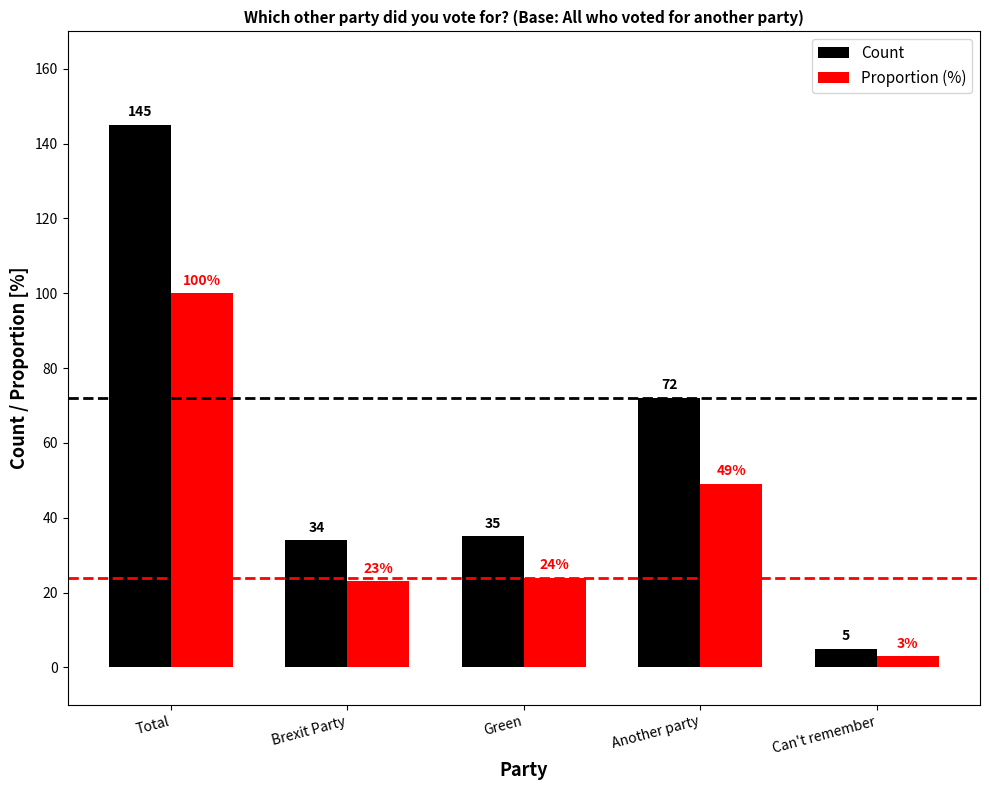

What is the value of the Proportion (%) bar at the 4th from the left?

49